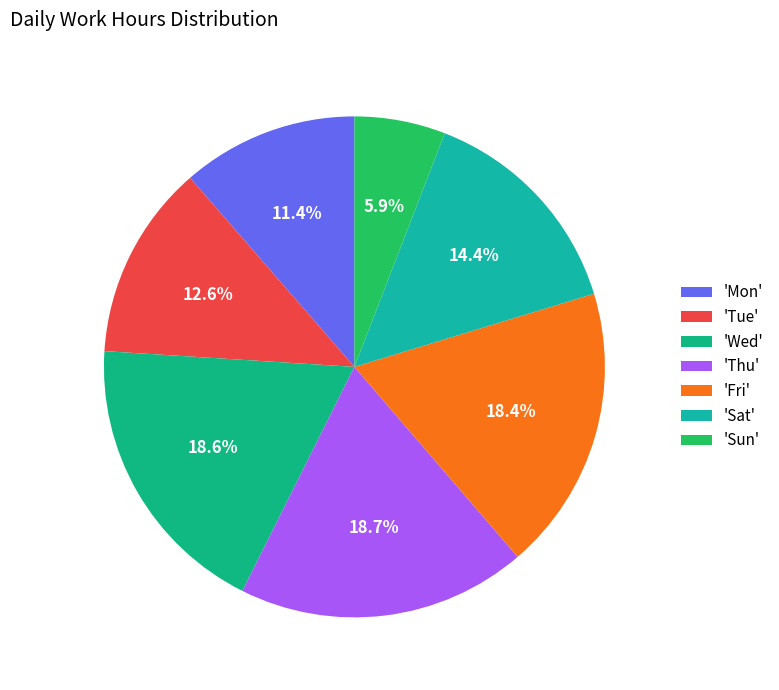

To the nearest percent, what is the average slice percentage?

14%